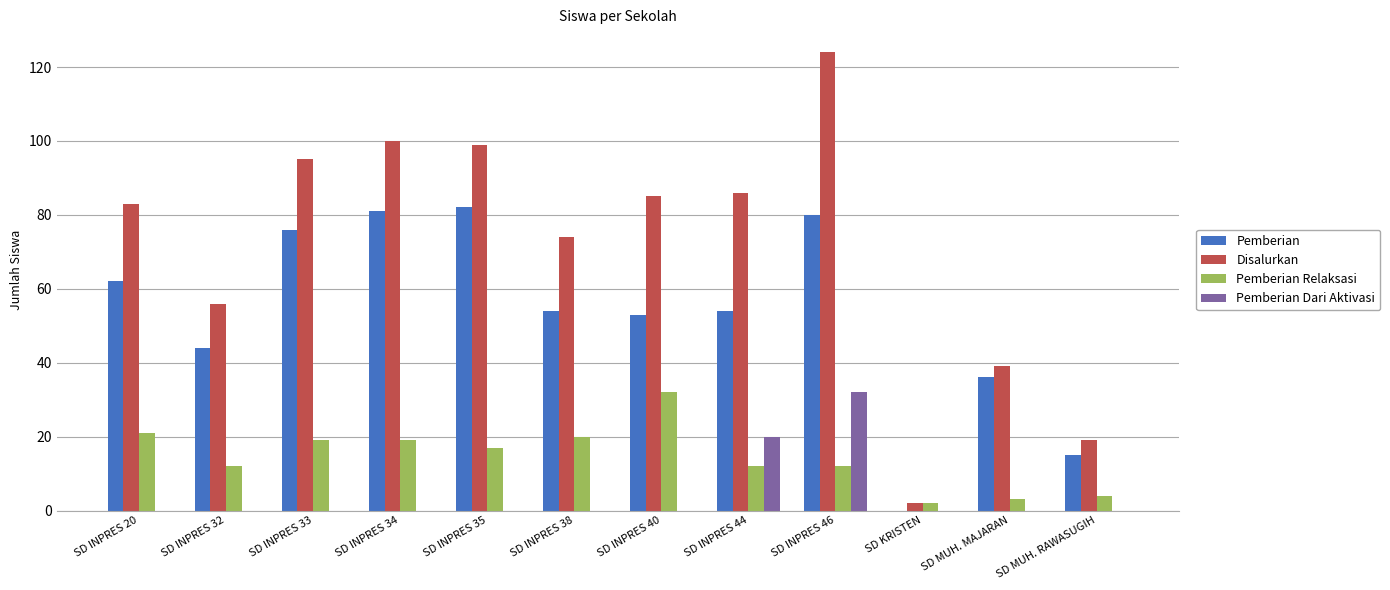

Is it true that Disalurkan equals 39 at SD MUH. MAJARAN?

True